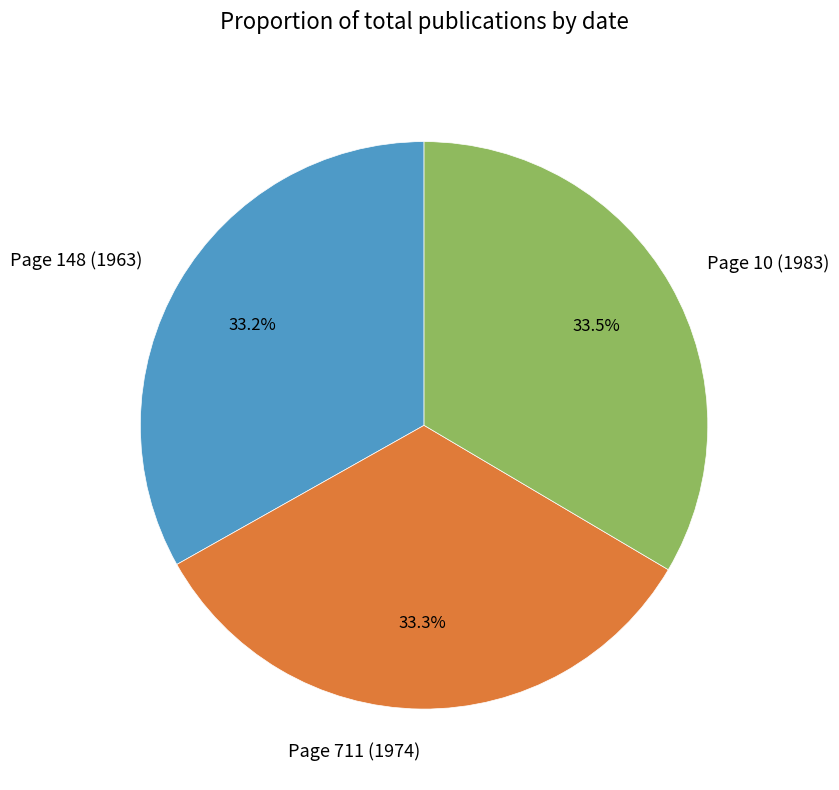

How many segments does this pie chart have?

3